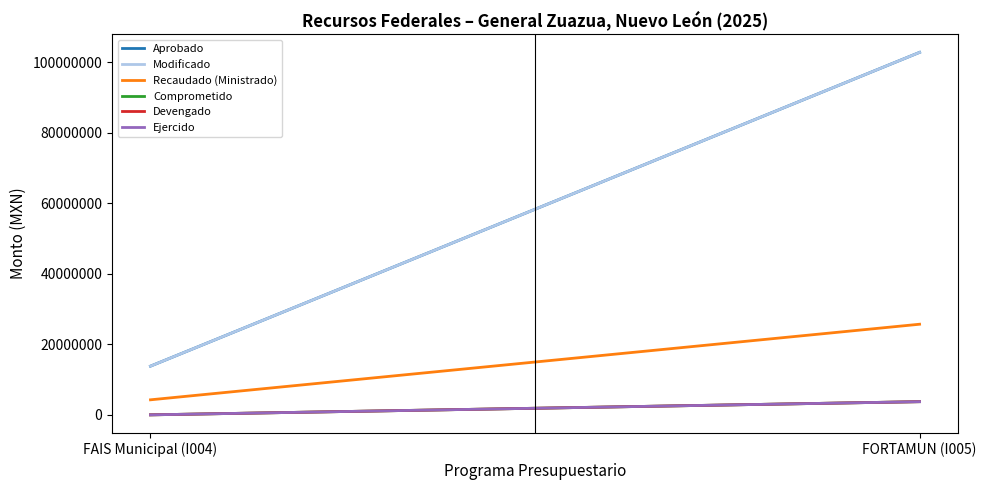

Reading left to right, transcribe all the data shown in this chart.

Aprobado: 13823904.0	102874656.0
Modificado: 13823904.0	102874656.0
Recaudado (Ministrado): 4266769.9	25718664.0
Comprometido: 0.0	3738390.0
Devengado: 0.0	3738390.0
Ejercido: 0.0	3738390.0